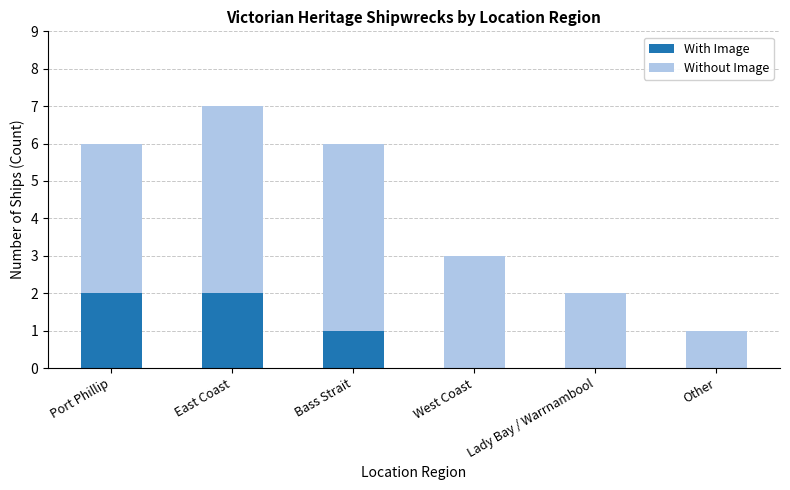

Are the bars grouped side by side (vs. stacked)?

No